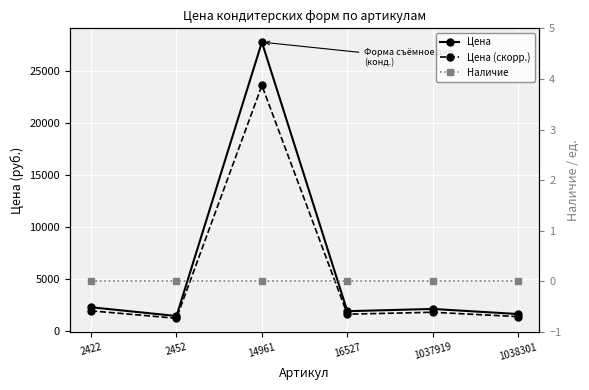

Rank the categories by Цена (скорр.) value from highest to lowest.

14961, 2422, 1037919, 16527, 1038301, 2452